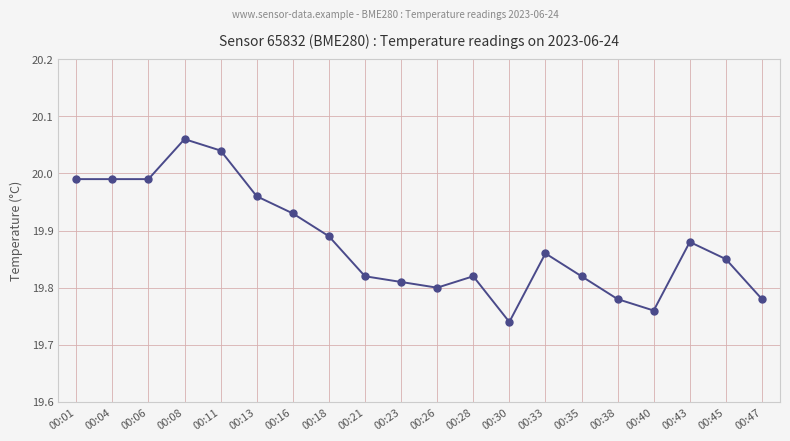

Which has a higher value, 00:13 or 00:43?

00:13